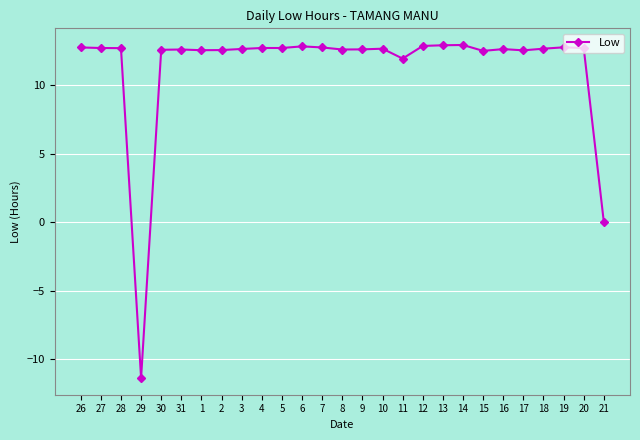

How many categories are shown in the chart?

27